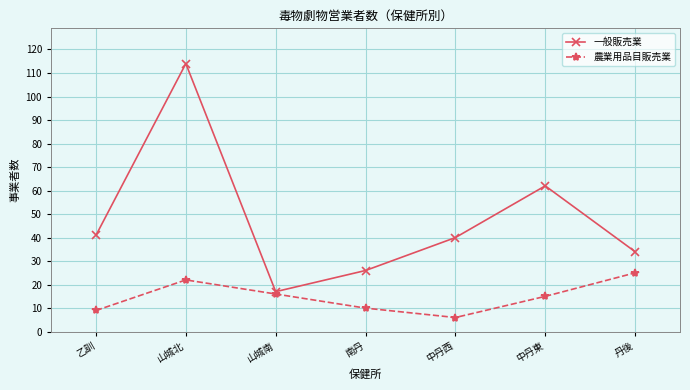

List the series in order of their peak value, highest first.

一般販売業, 農業用品目販売業